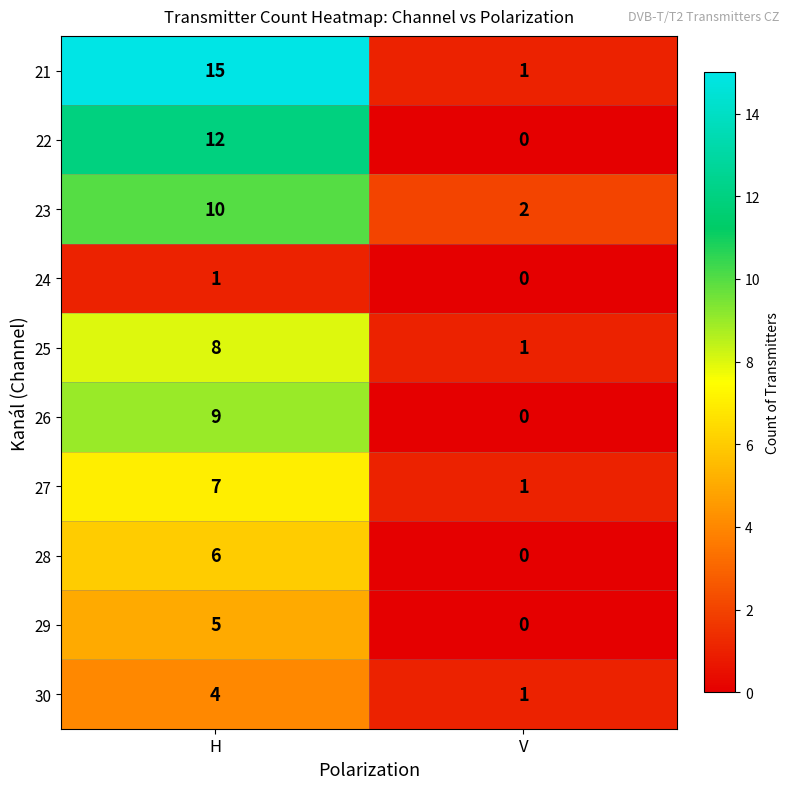

What value does the 30 series have at H?

4